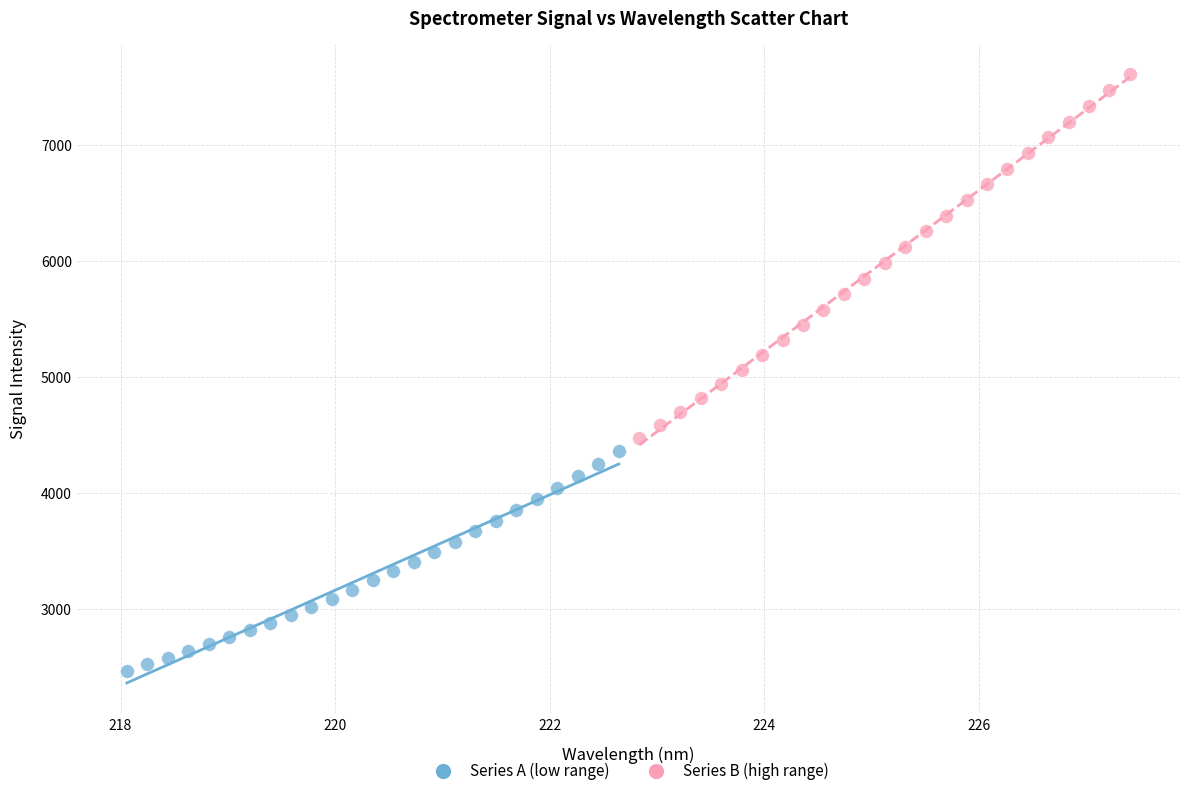

Which series has the widest spread of Y values?

Series B (high range)